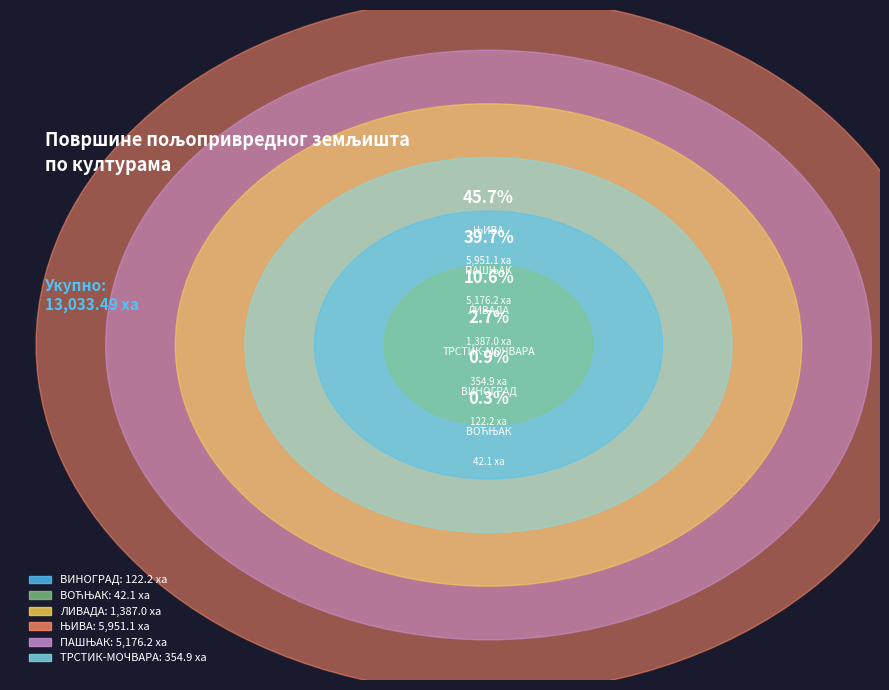

To the nearest percent, what is the difference between the largest and smallest slice percentages?

45%